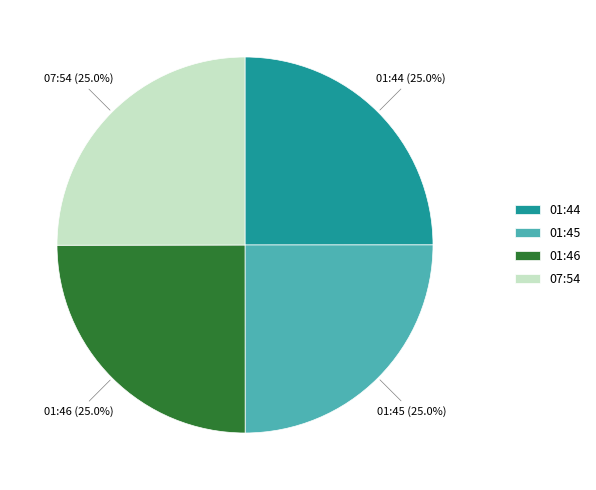

Count the number of slices in the pie.

4